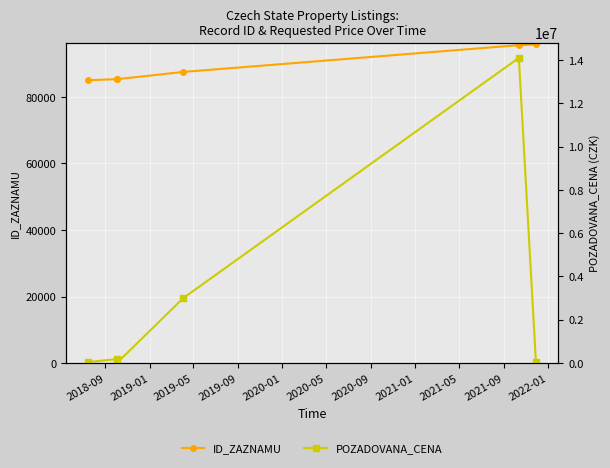

What is the lowest value of the ID_ZAZNAMU series?

85017